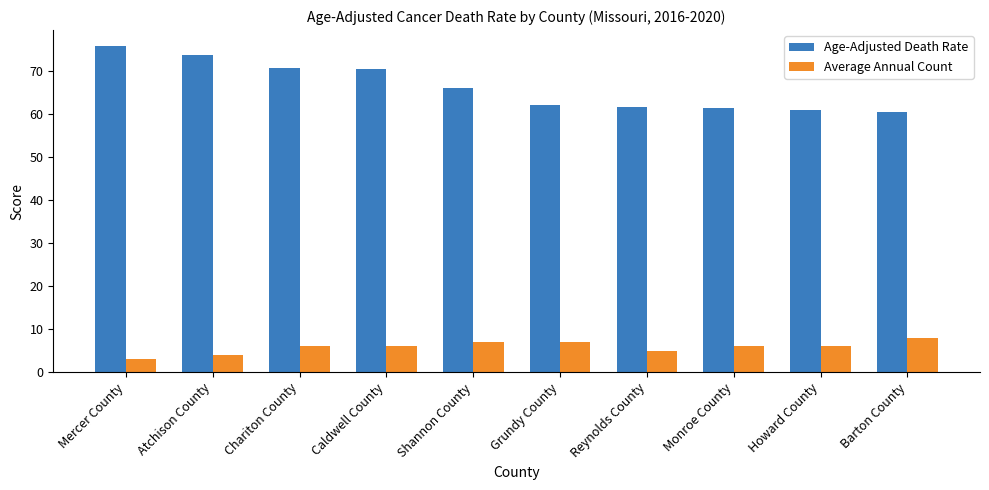

The value of Average Annual Count at Caldwell County is 8.7. True or false?

False